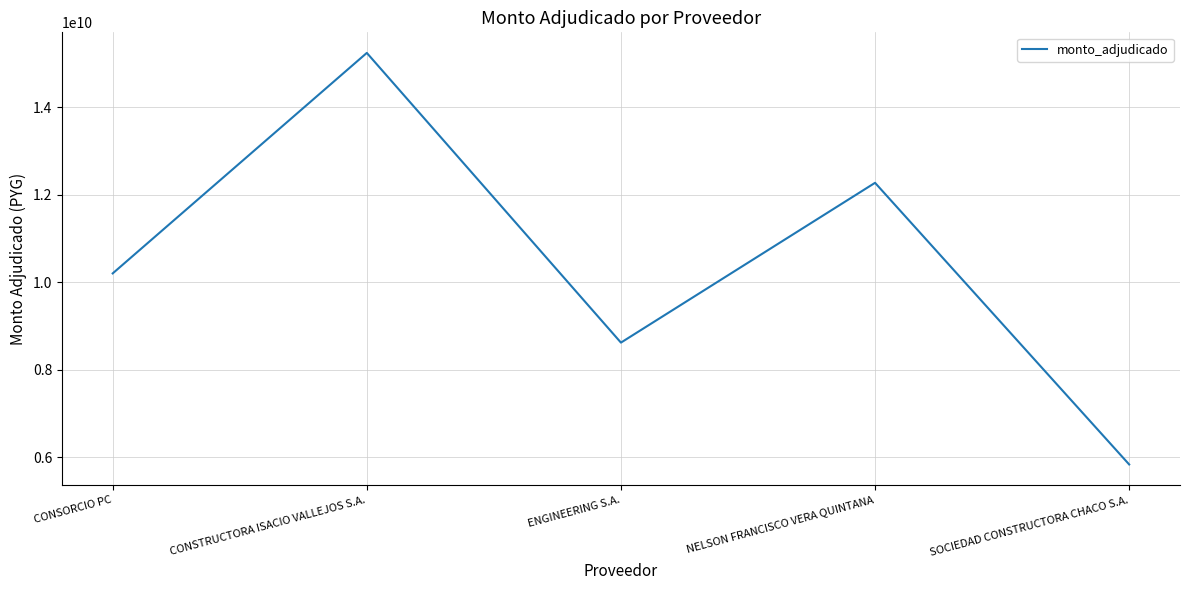

True or false: the data shows 12267722678 at NELSON FRANCISCO VERA QUINTANA.

True